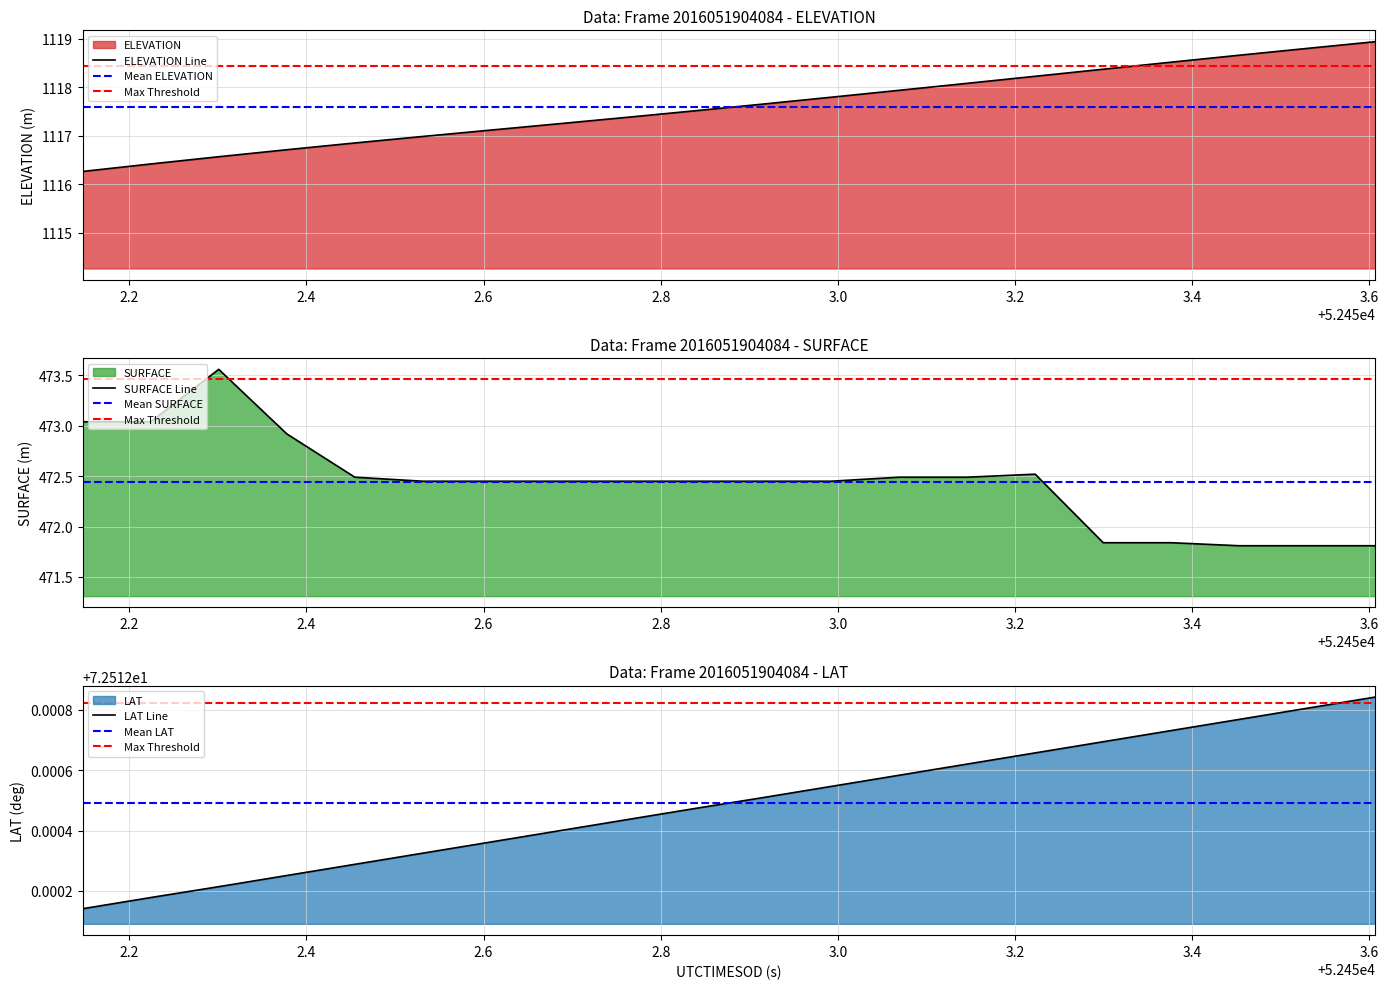

What is the maximum value for ELEVATION Line?

1118.9